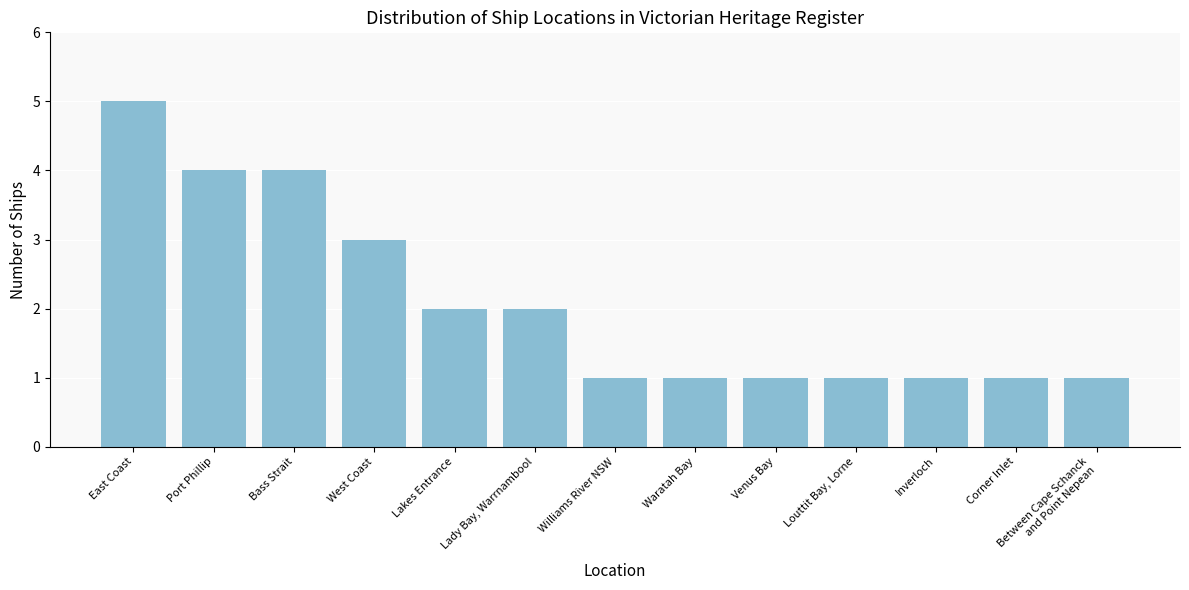

What is the minimum value shown in the chart?

1